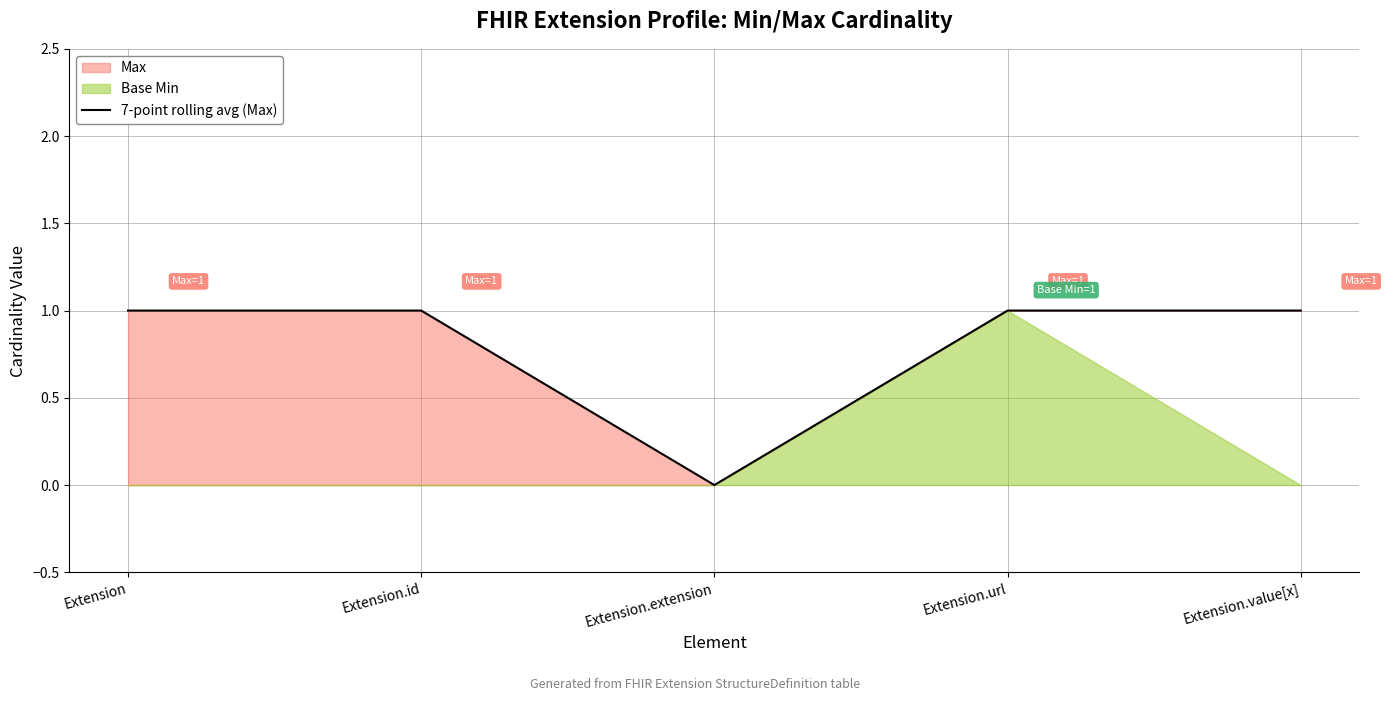

Does the chart have visible grid lines?

Yes